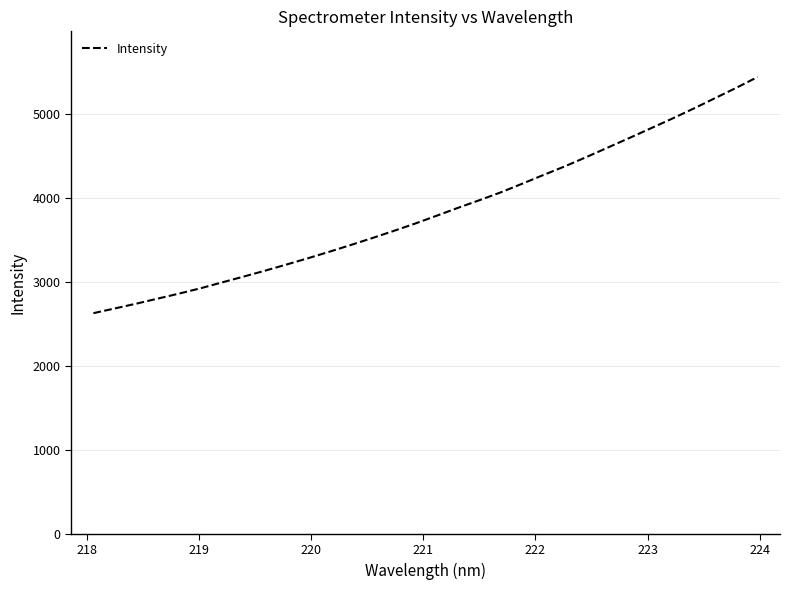

What is the minimum value shown in the chart?

2627.5